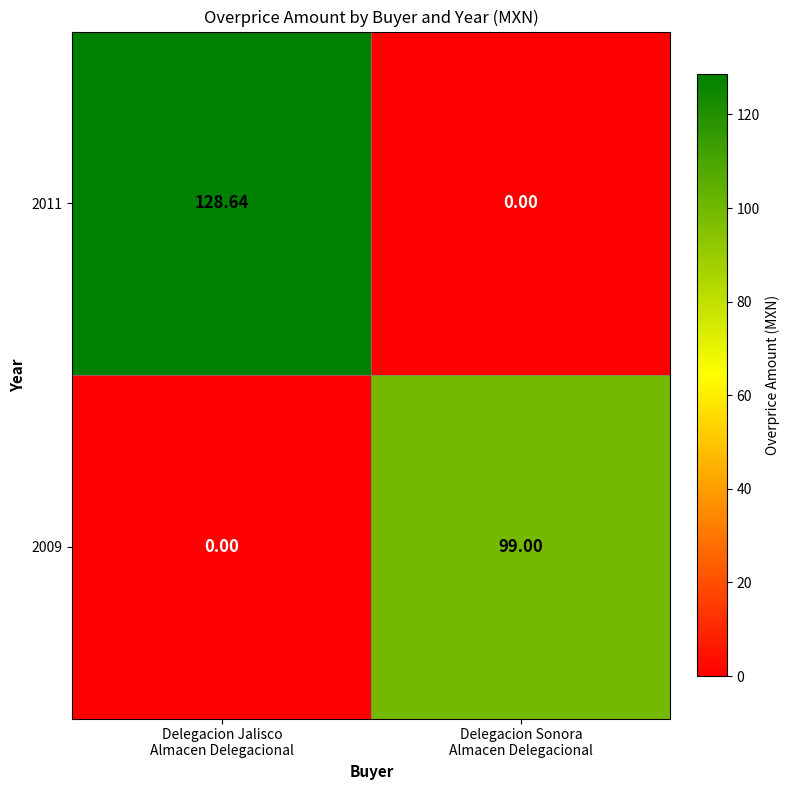

Rank the series by their average value, from lowest to highest.

2009, 2011